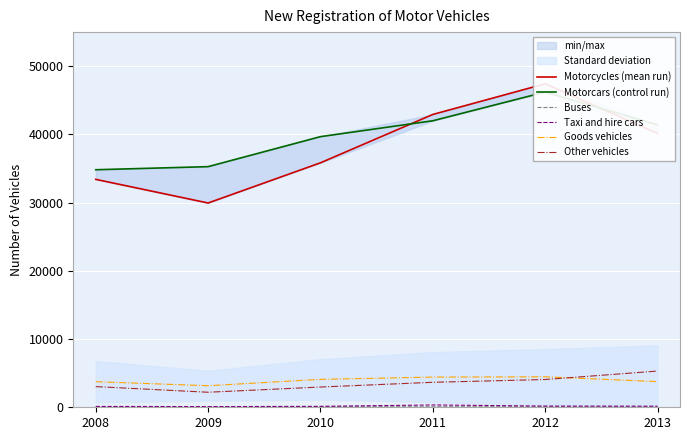

What is the value of the Motorcars (control run) point at the 1st from the left?

34824